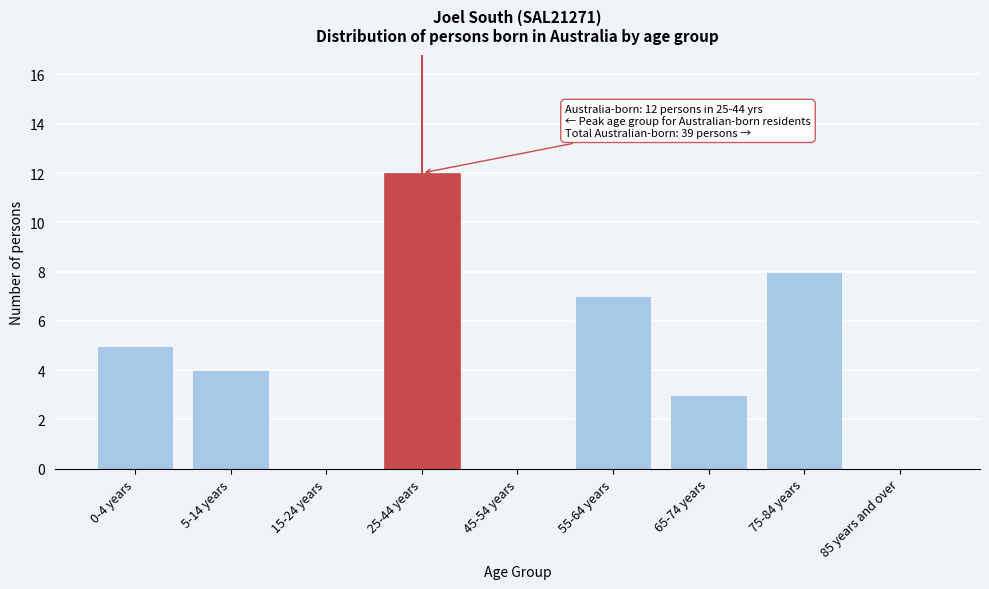

Reading left to right, list all the values displayed in this chart.

0-4 years=5	5-14 years=4	15-24 years=0	25-44 years=12	45-54 years=0	55-64 years=7	65-74 years=3	75-84 years=8	85 years and over=0